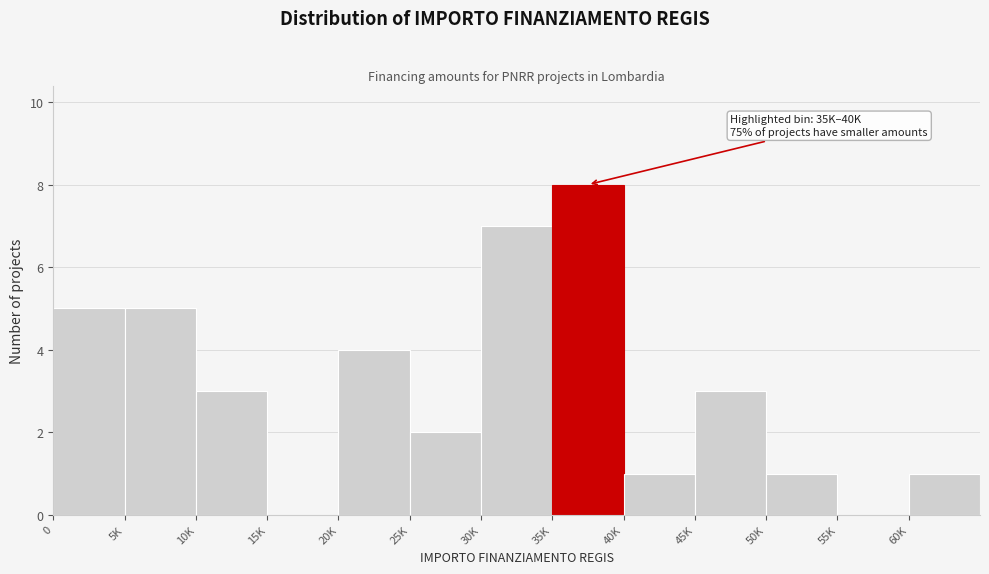

Reading right to left, list all the values displayed in this chart.

60K=1	55K=0	50K=1	45K=3	40K=1	35K=8	30K=7	25K=2	20K=4	15K=0	10K=3	5K=5	0=5